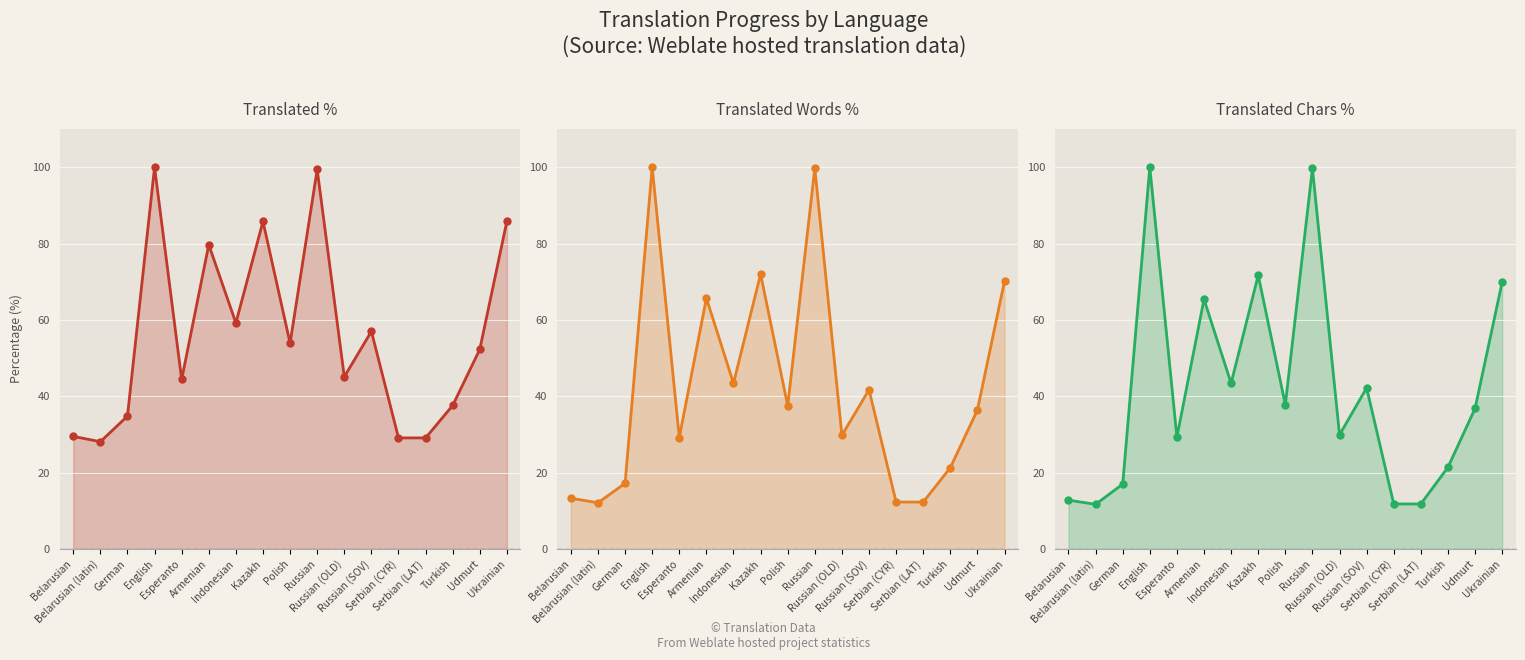

Which series ends up on top after the final intersection of translated_percent and translated_words_percent?

translated_percent